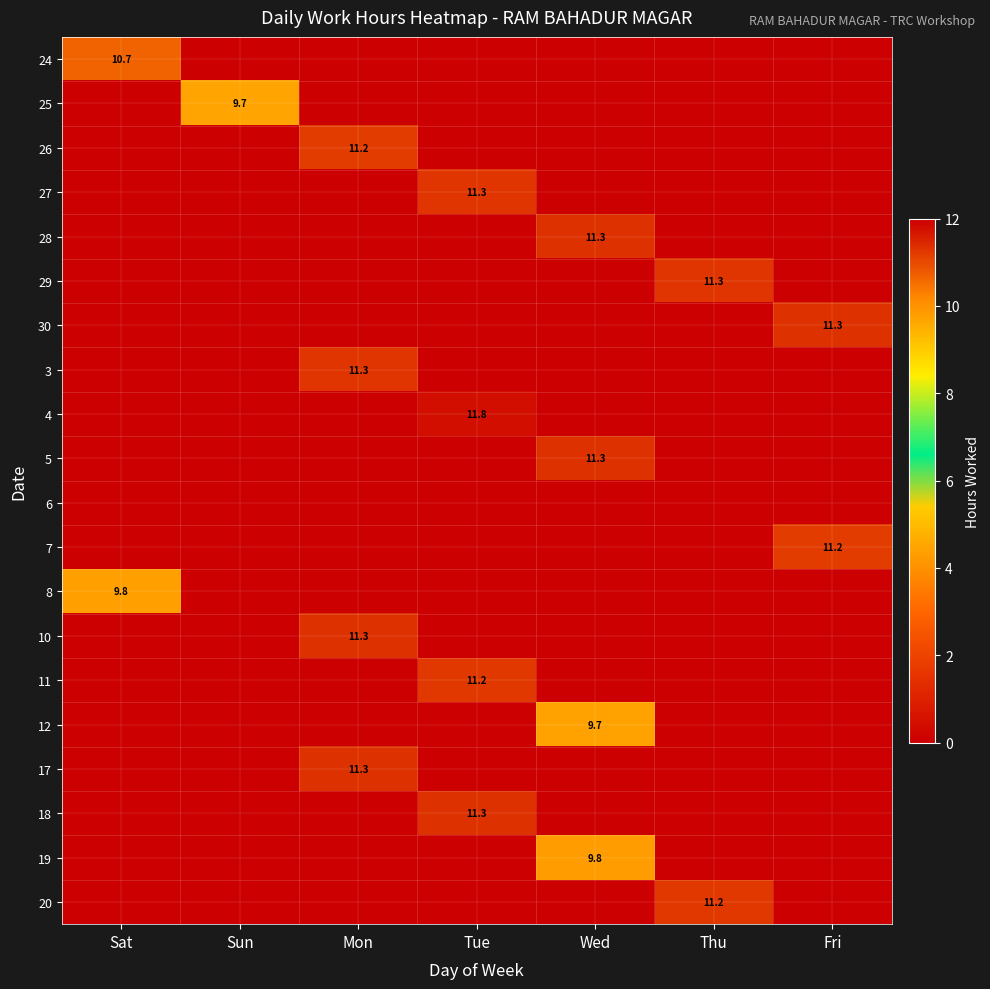

How many series are shown in this chart?

20